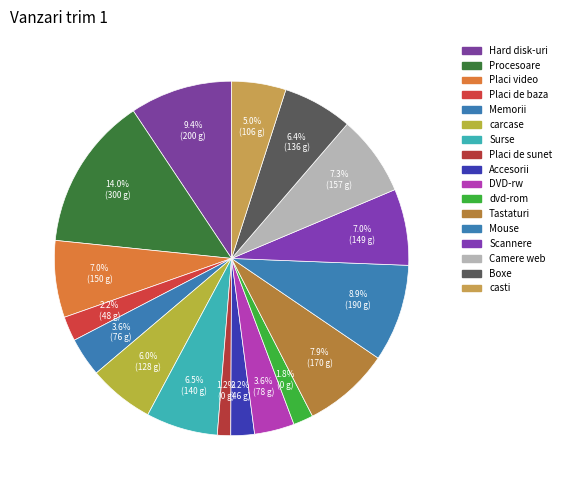

Is the sum of Surse and DVD-rw greater than half?

No